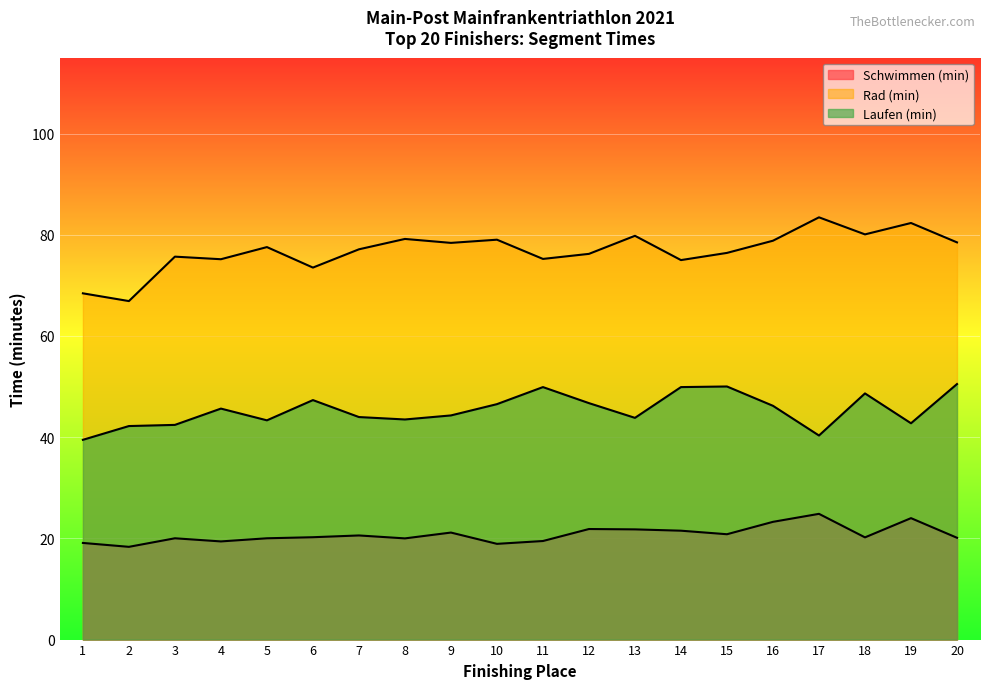

Rank the series by their average value, from highest to lowest.

Rad (min), Laufen (min), Schwimmen (min)